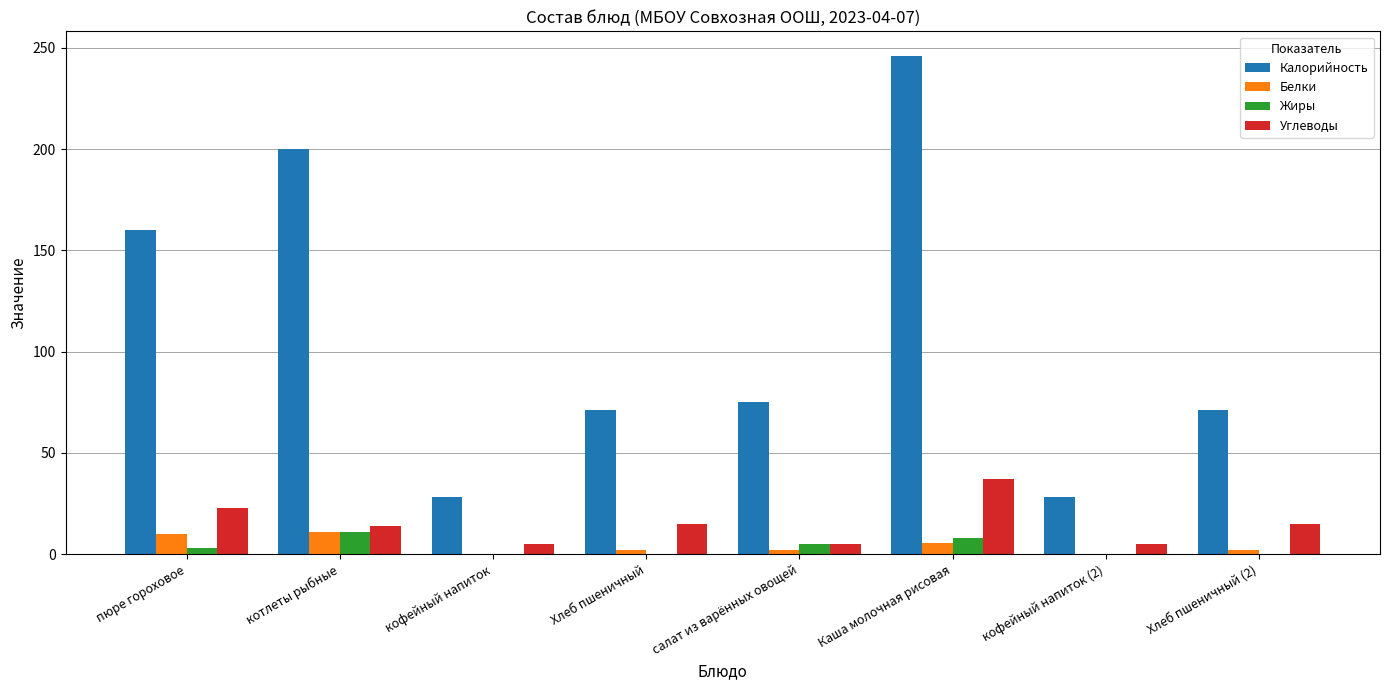

Does the chart contain stacked bars?

No